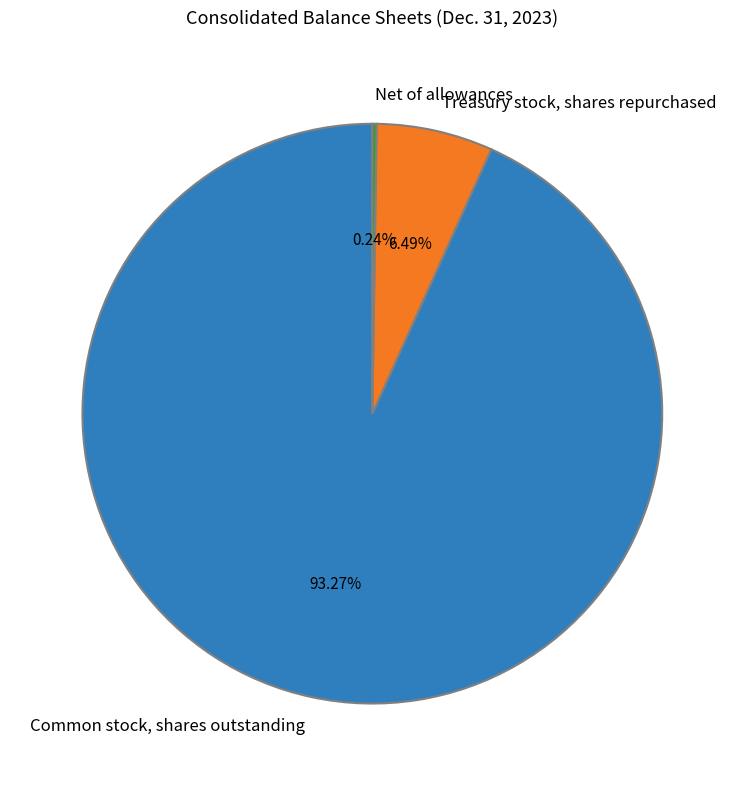

Is there a majority slice in this chart?

Yes